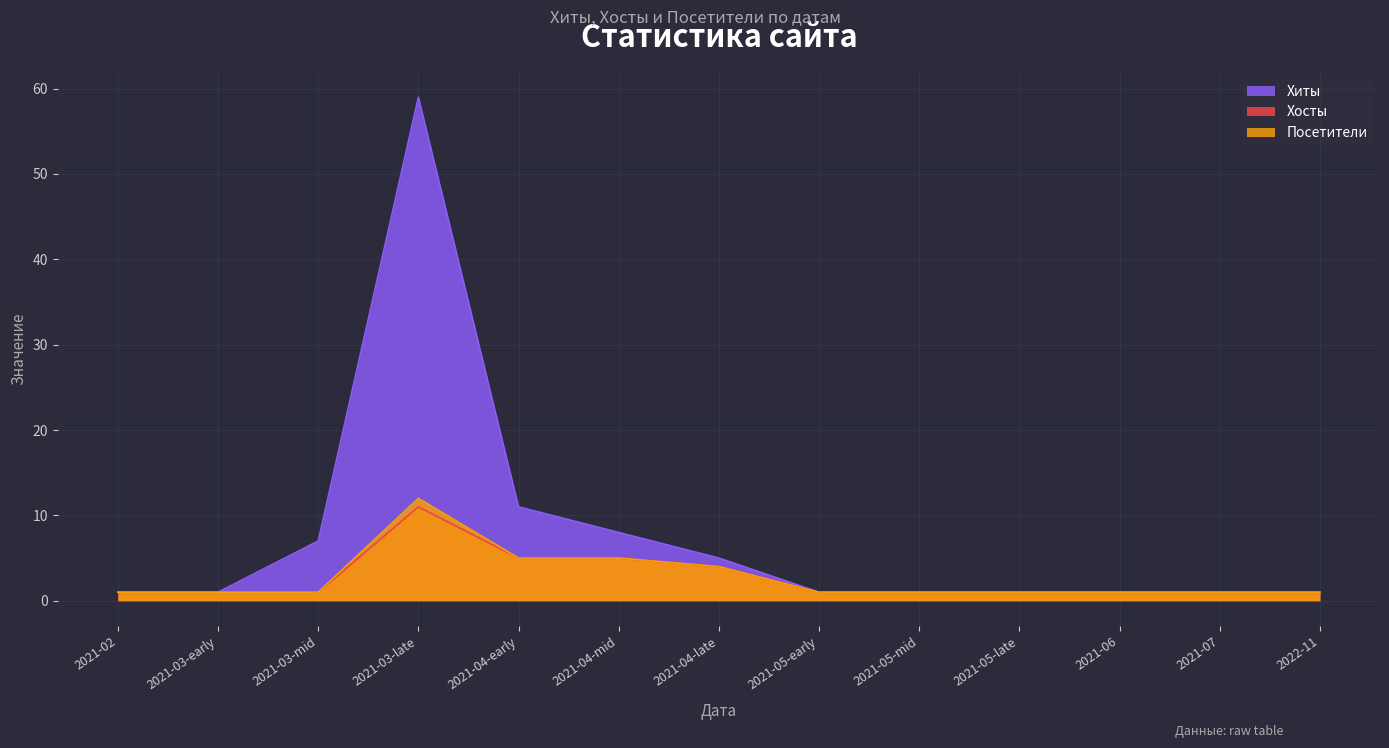

Is the value of Хиты at 2021-03-01 greater than the value of Хосты at 2021-07-01?

Yes